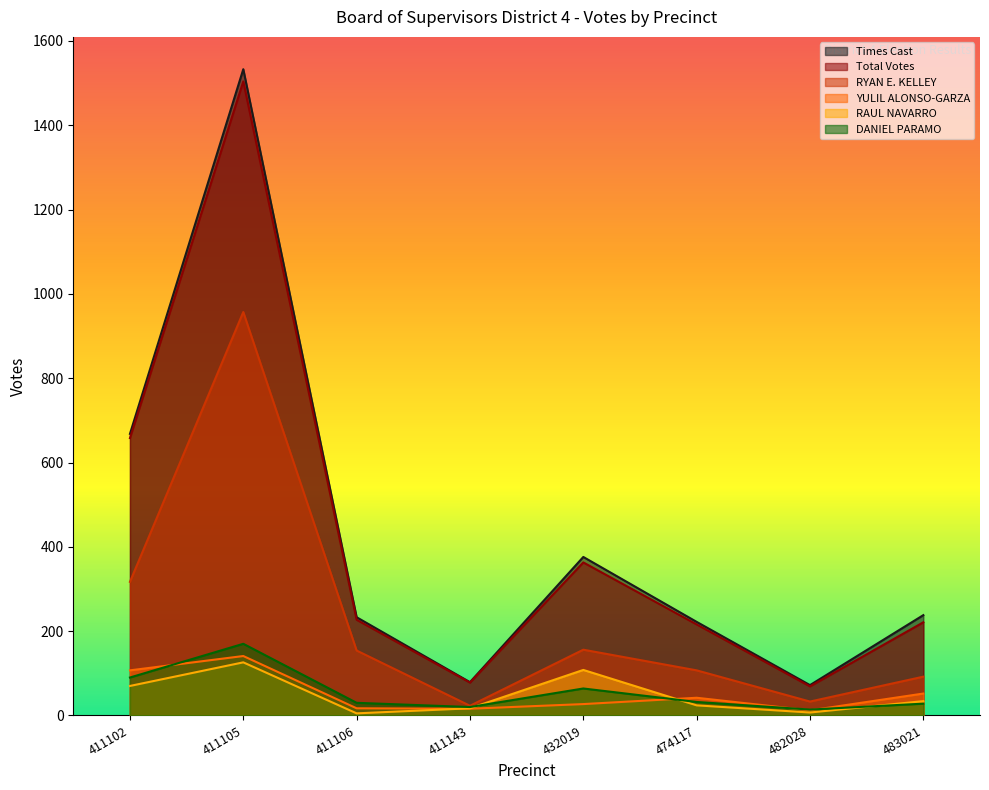

True or false: Total Votes and YULIL ALONSO-GARZA cross at least once.

False